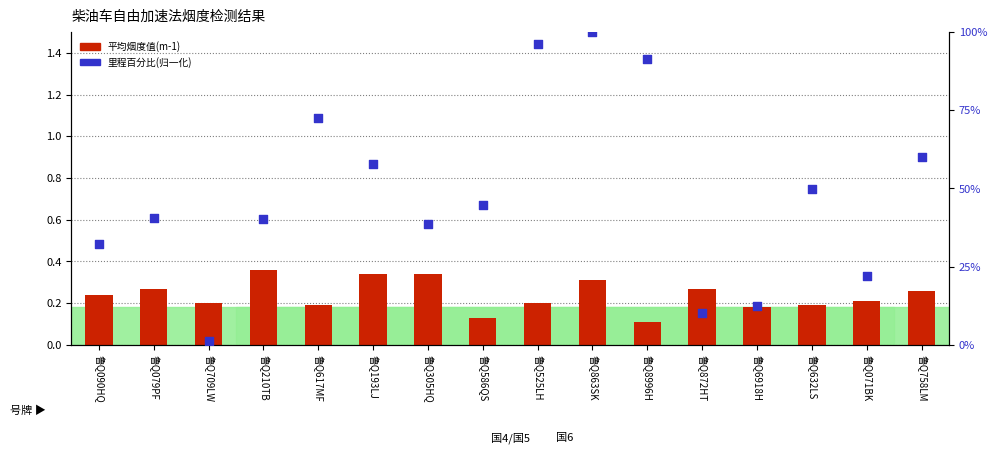

Is the value of 里程百分比 at 鲁Q525LH greater than the value of 平均烟度值 at 鲁Q617MF?

Yes